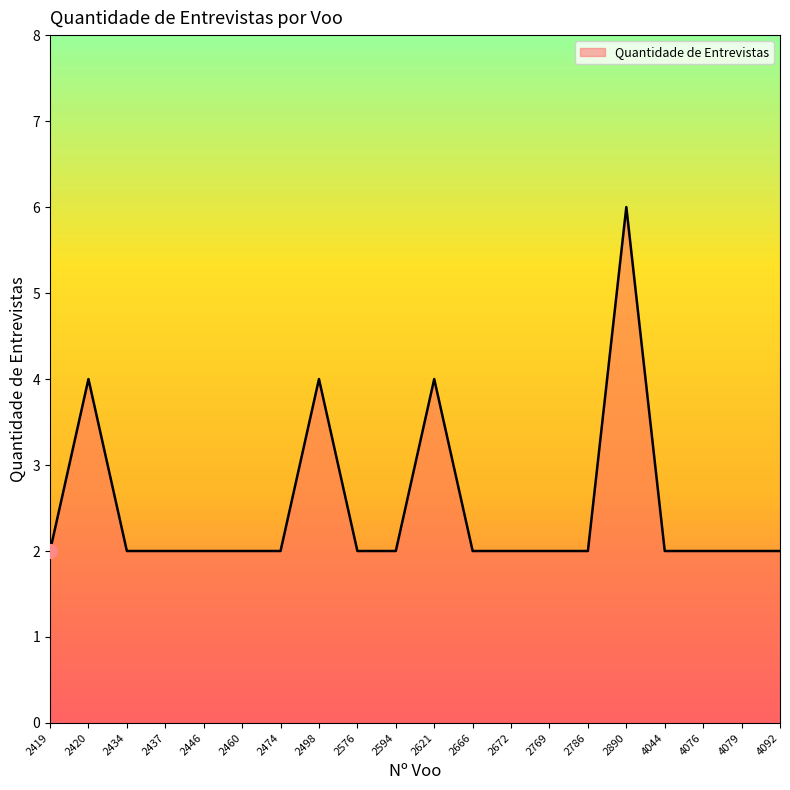

The chart shows a value of 6 at 2890. True or false?

True